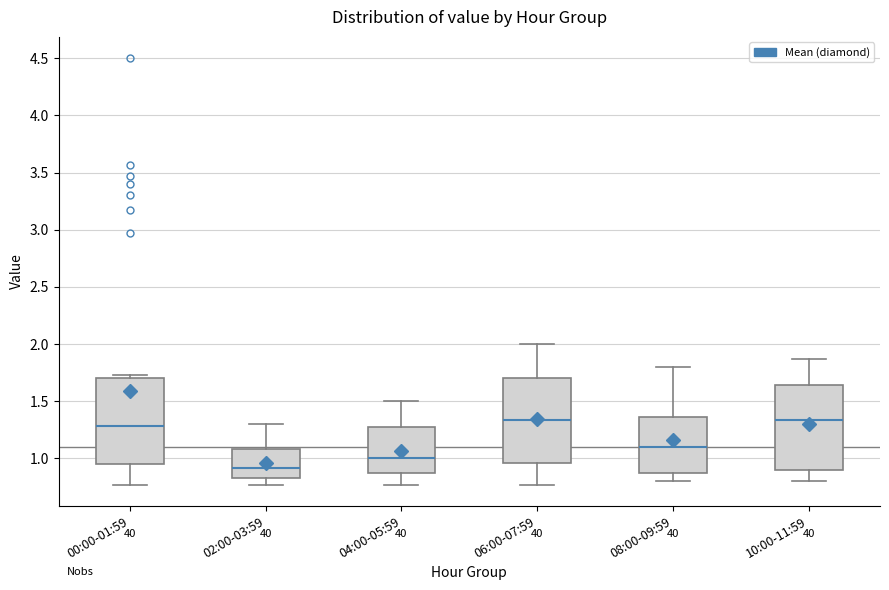

Reading left to right, transcribe this box plot: for each box, give where its median line is, the range the box spans, and where its two whiskers end, as read against the y-axis. The values are not printed on the chart, so give them approximately, as read against the axis.

00:00-01:59: median 1.30, box 0.95 to 1.70, whiskers 0.75 to 1.75
02:00-03:59: median 0.90, box 0.85 to 1.10, whiskers 0.75 to 1.30
04:00-05:59: median 1.00, box 0.85 to 1.30, whiskers 0.75 to 1.50
06:00-07:59: median 1.35, box 0.95 to 1.70, whiskers 0.75 to 2.00
08:00-09:59: median 1.10, box 0.85 to 1.35, whiskers 0.80 to 1.80
10:00-11:59: median 1.35, box 0.90 to 1.65, whiskers 0.80 to 1.85